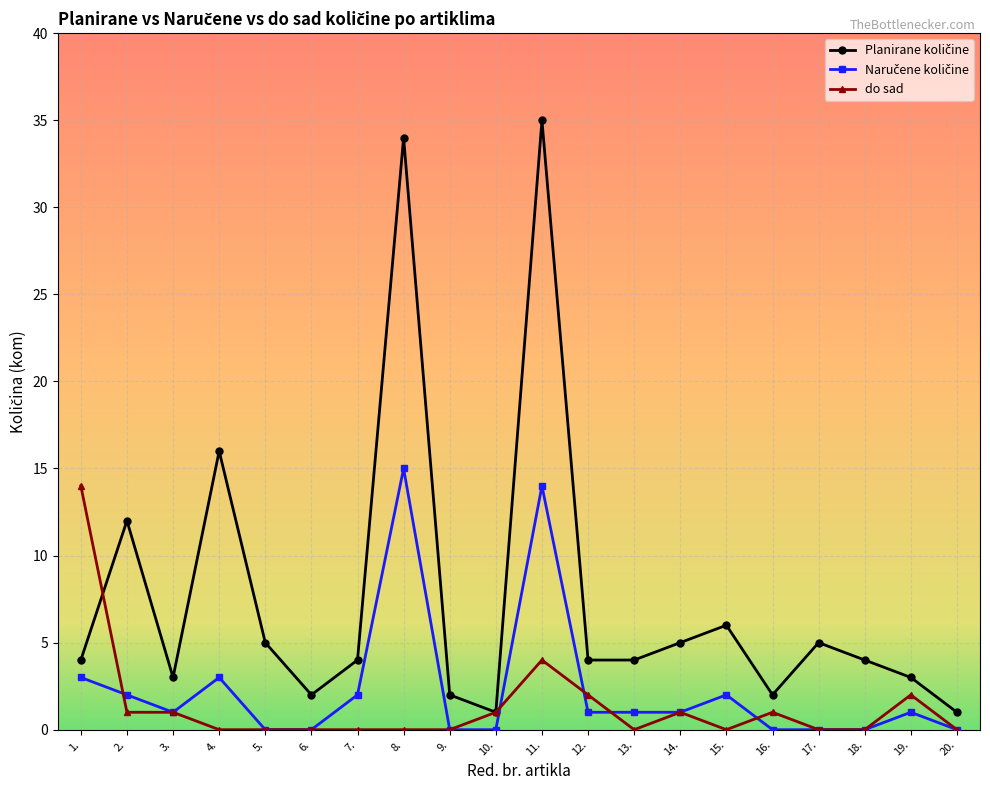

What is the maximum value for do sad?

14